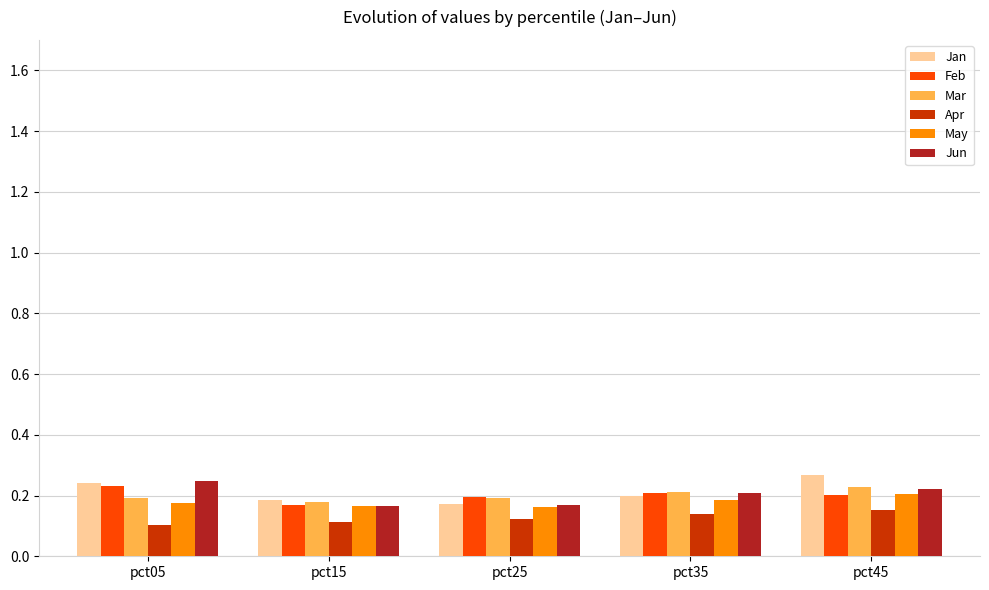

Between pct35 and pct45, which series saw the biggest shift?

Jan